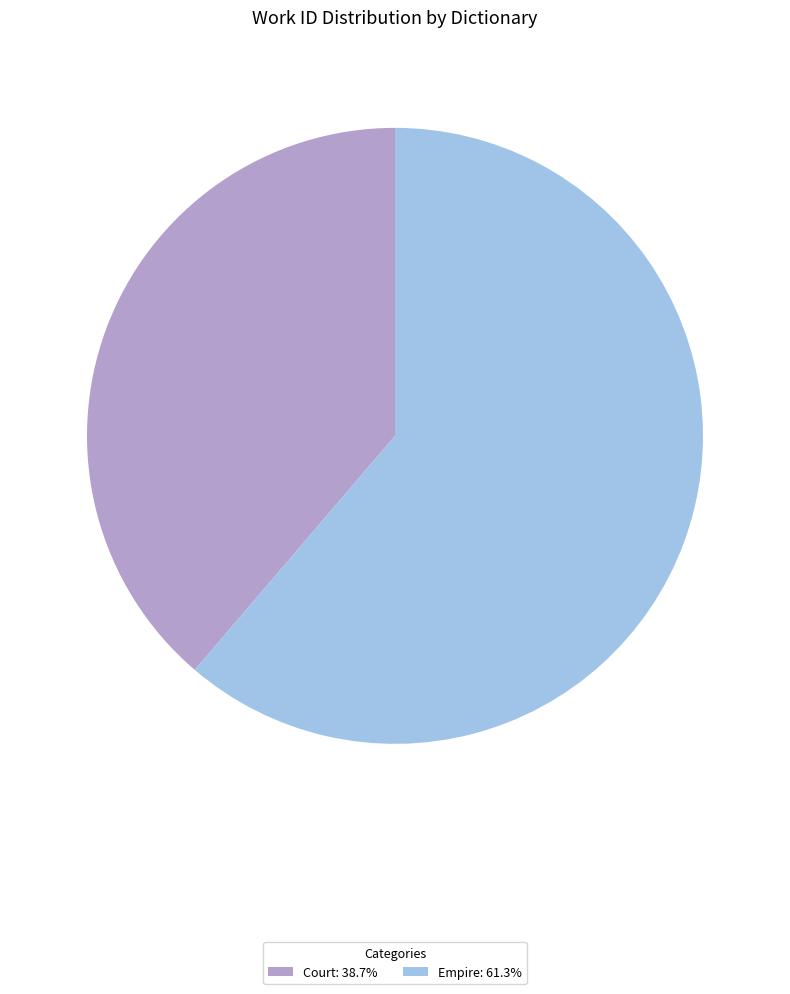

Is there any slice that represents more than half of the pie?

Yes